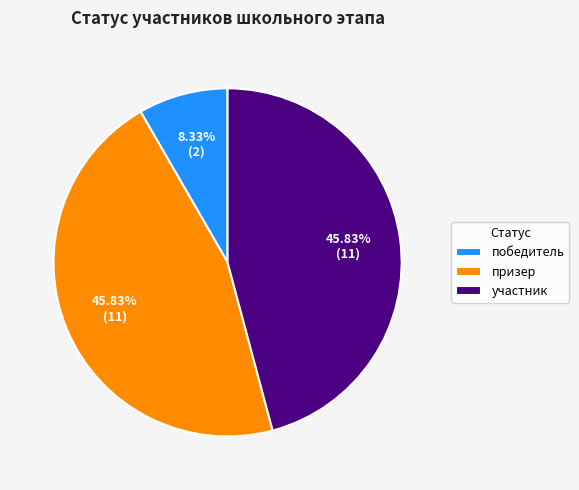

Is it true that победитель is 8% of the pie?

True